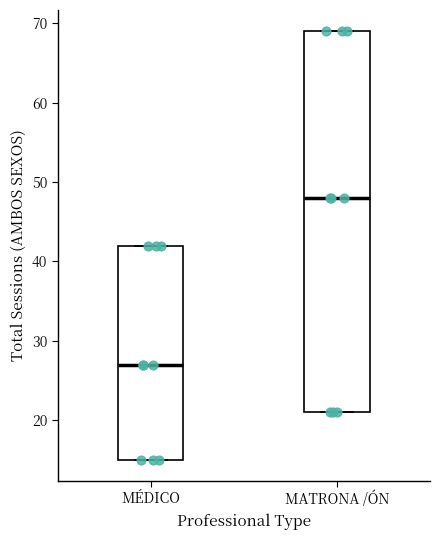

Where does the median line of the box for MATRONA /ÓN sit on the y-axis? The values are not printed on the chart, so give them approximately, as read against the axis.

48